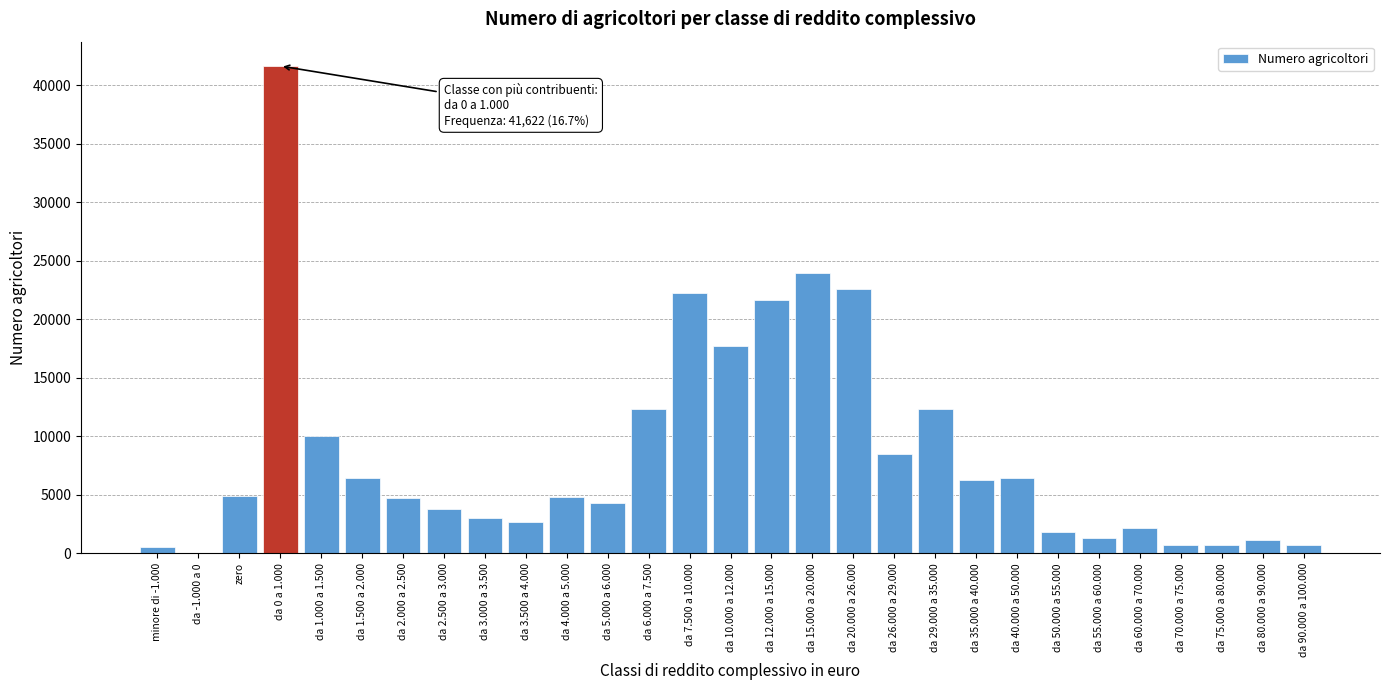

What is the change in value from da 1.500 a 2.000 to da 2.500 a 3.000?

-2587